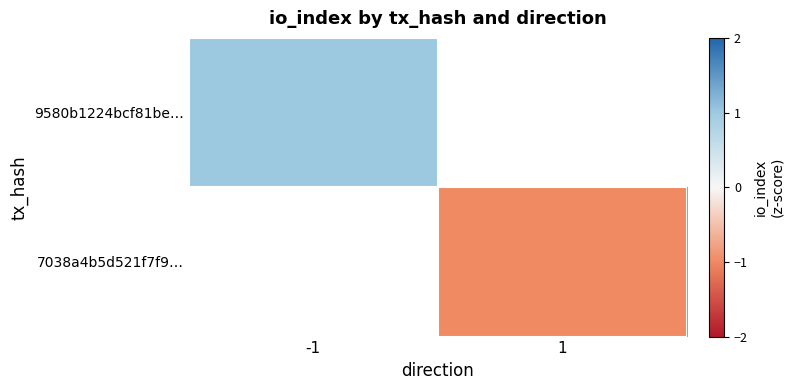

At which label is 9580b1224bcf81be… closest to 1?

-1